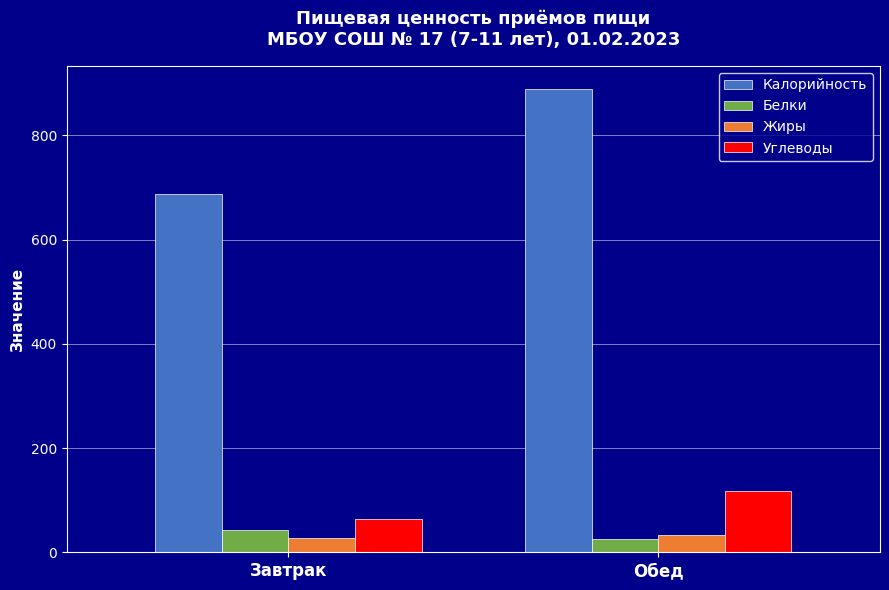

Between Завтрак and Обед, which series saw the biggest shift?

Калорийность